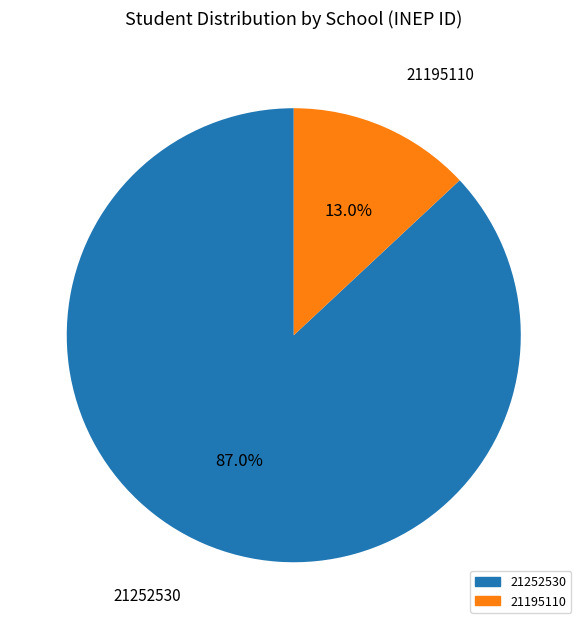

Is 21195110 the majority of the pie?

No